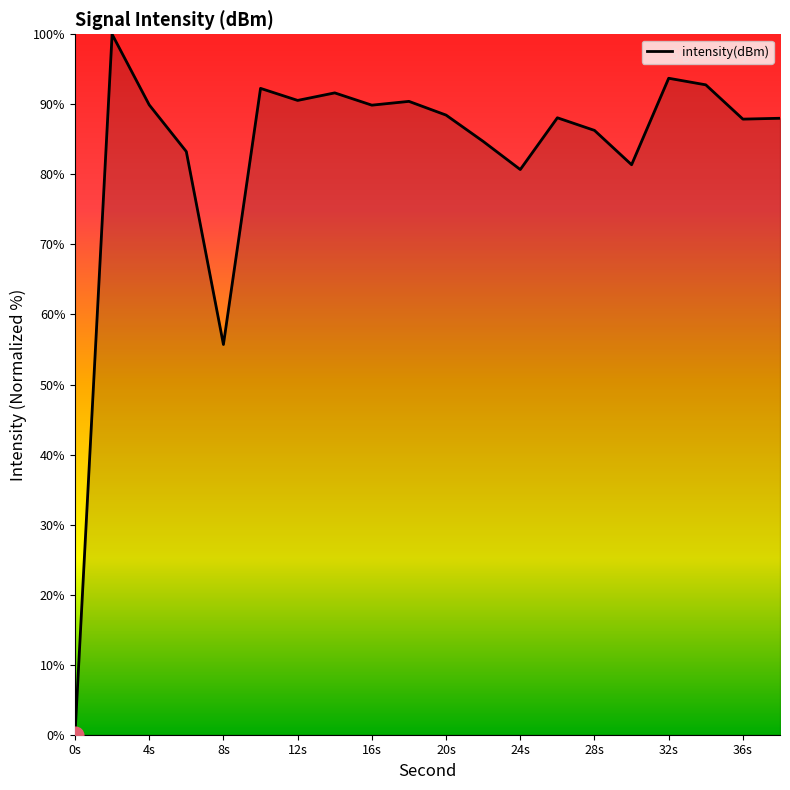

True or false: there are more than 1 points higher than both neighbors.

True